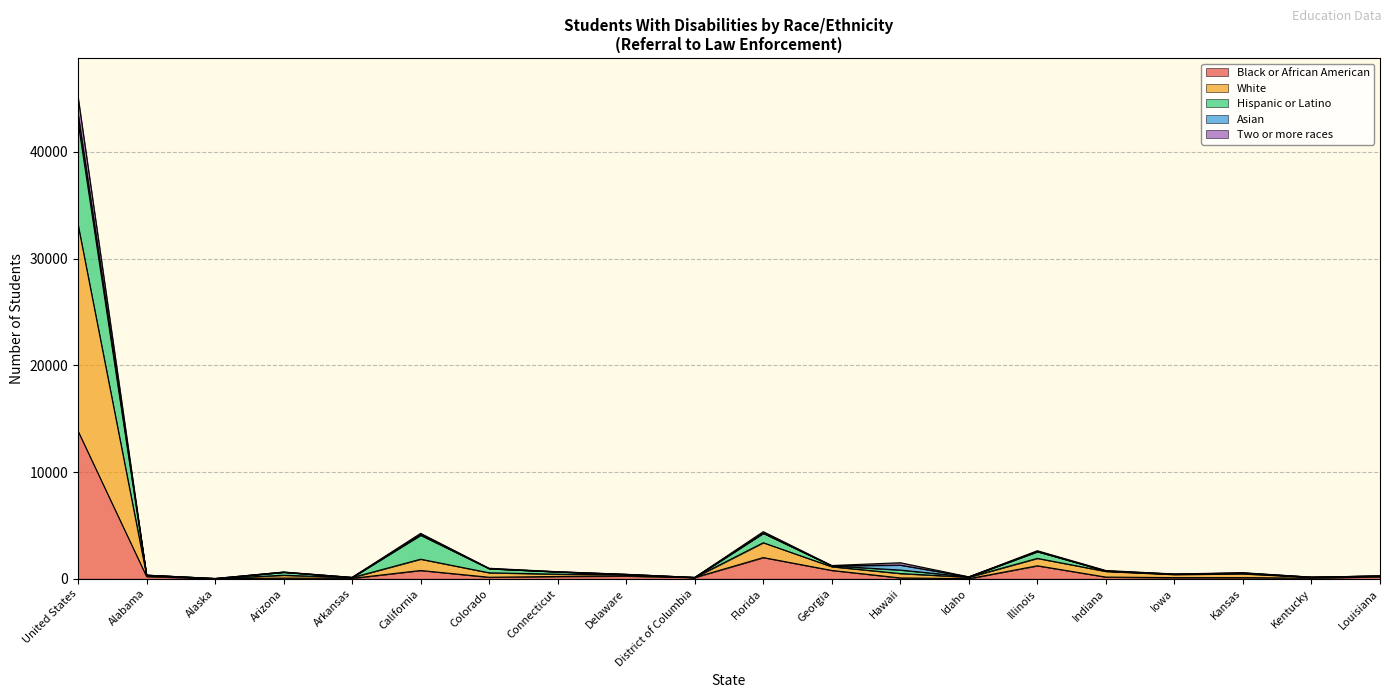

What is the highest value of the Black or African American series?

13844